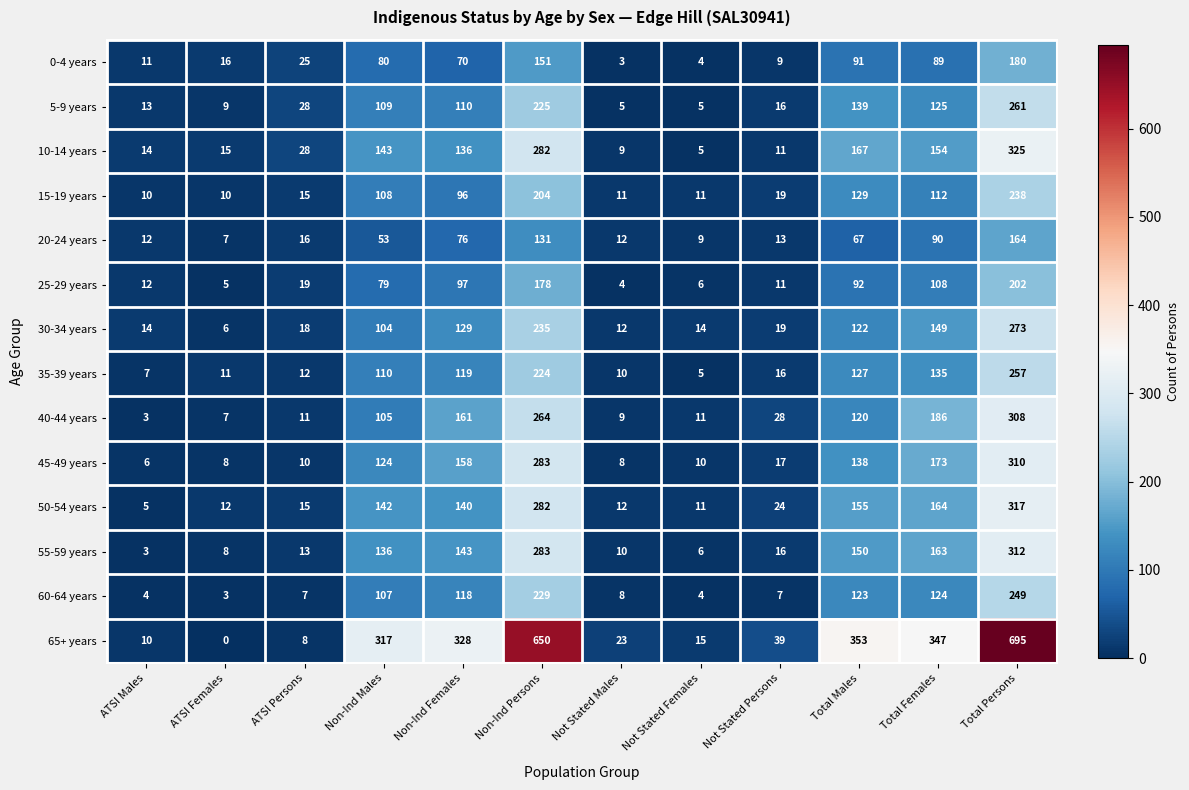

Rank the series by their maximum value, from lowest to highest.

20-24 years, 0-4 years, 25-29 years, 15-19 years, 60-64 years, 35-39 years, 5-9 years, 30-34 years, 40-44 years, 45-49 years, 55-59 years, 50-54 years, 10-14 years, 65+ years